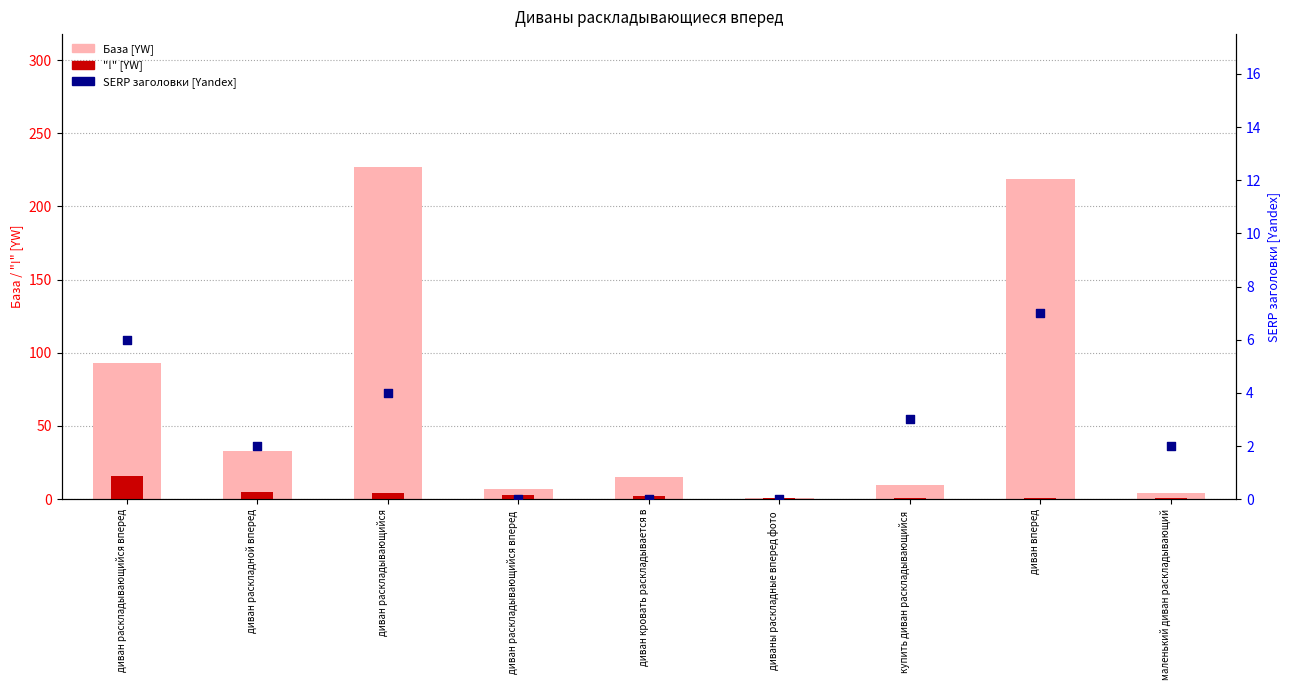

What are all the series names shown in the legend?

База [YW], "!" [YW], SERP заголовки [Yandex]